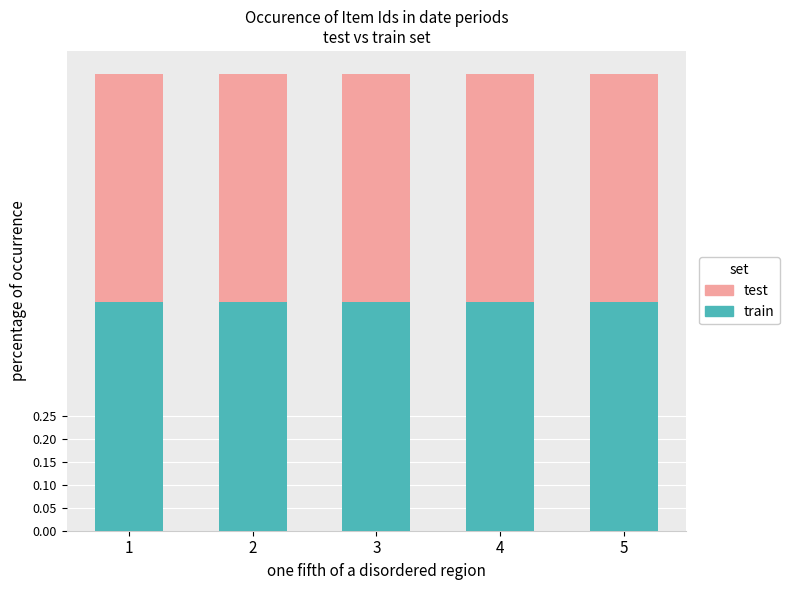

The train series shows 0.5 at 5. True or false?

True